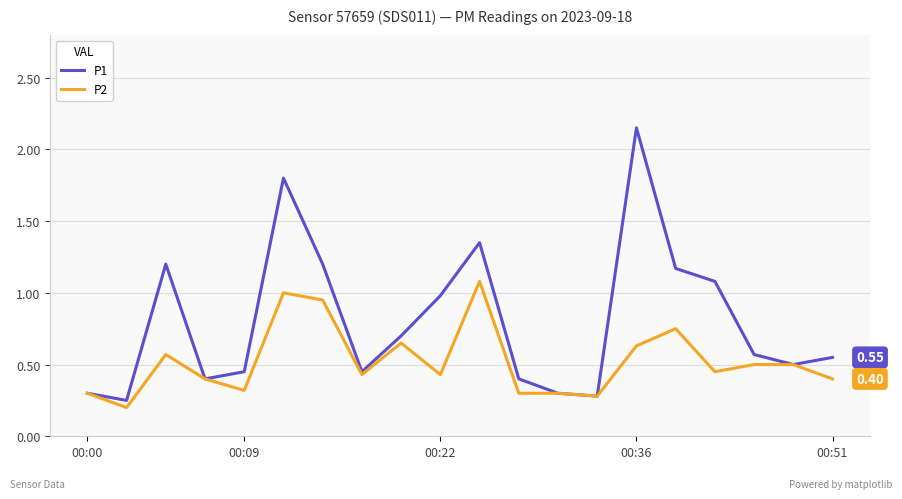

Count the number of data series in this chart.

2